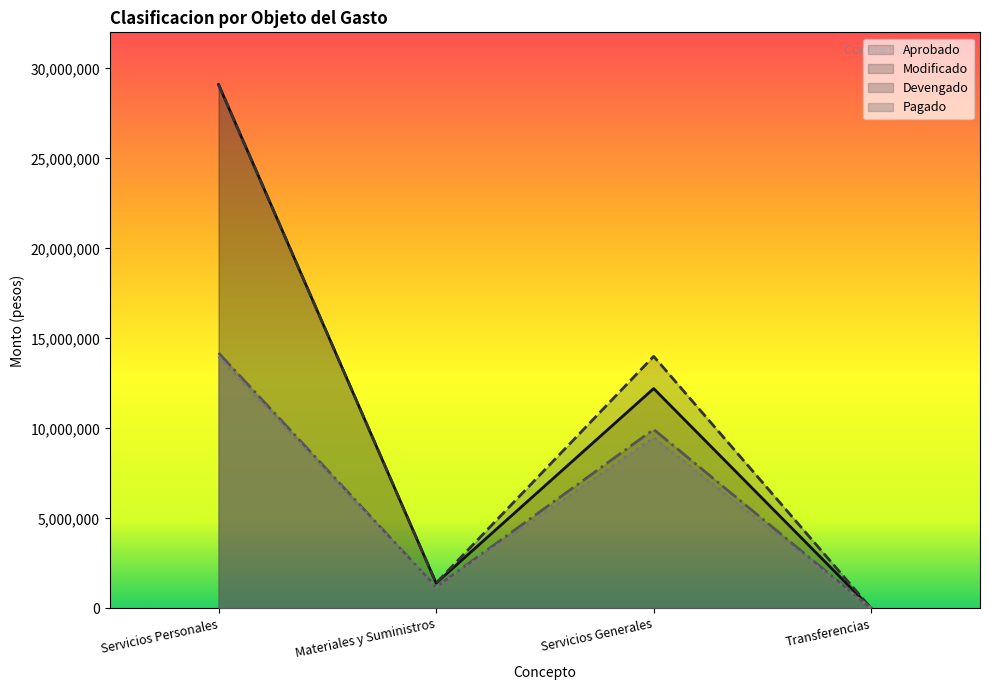

Read the Devengado value at Servicios Personales.

14190481.0